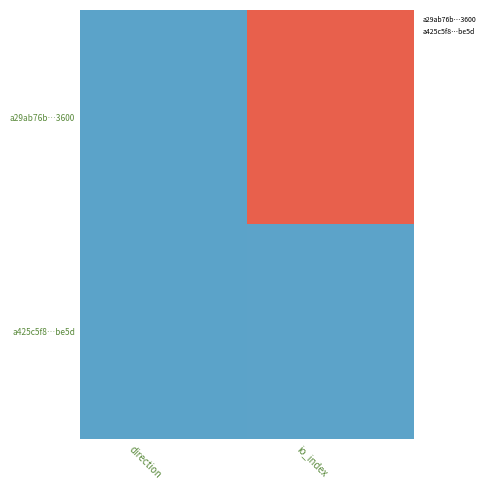

Reading left to right, what are all the values shown in this chart?

a29ab76b…3600: direction=-1	io_index=573
a425c5f8…be5d: direction=1	io_index=3